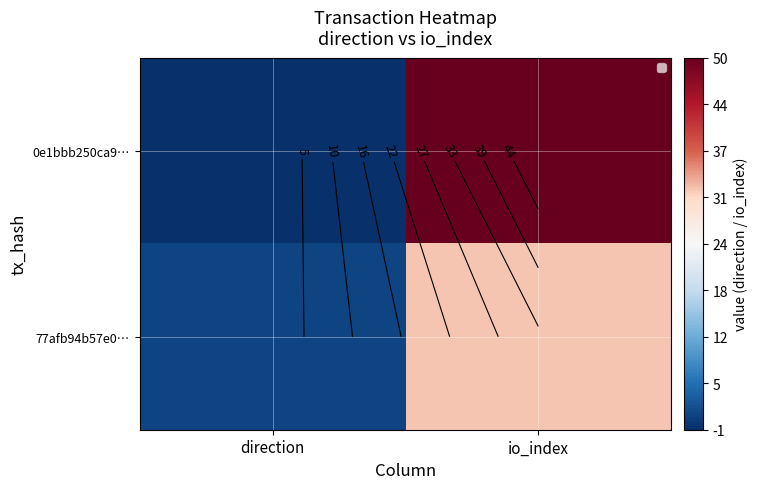

How many 77afb94b57e0… values are between 1 and 32?

2